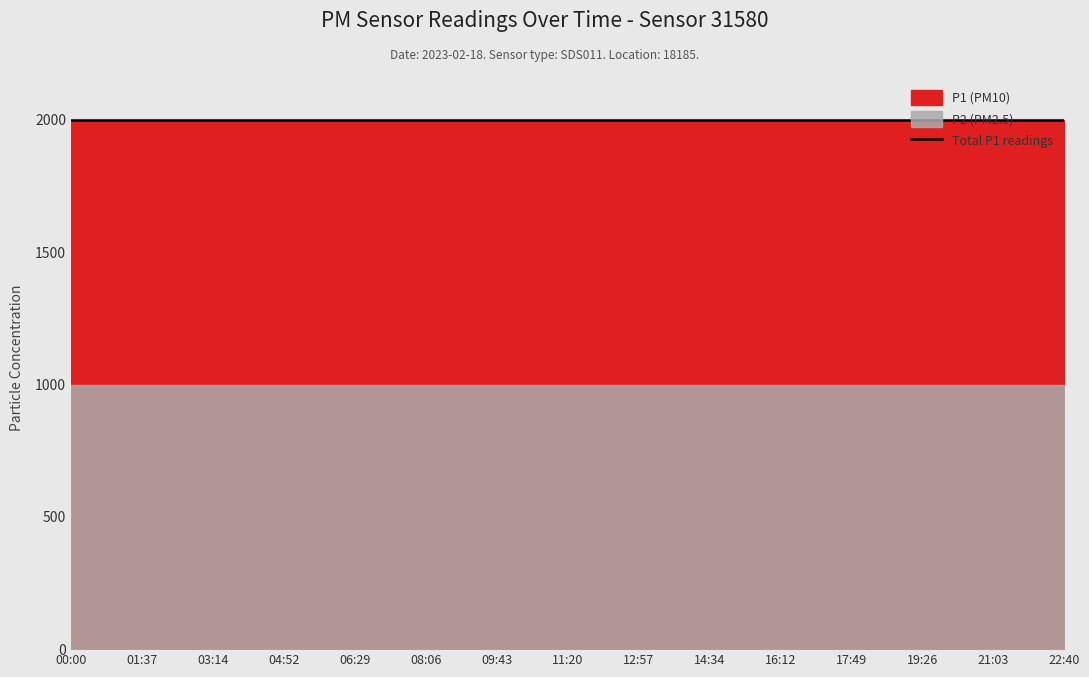

Is the value of P2 at 06:29 greater than the value of P1 at 14:34?

No